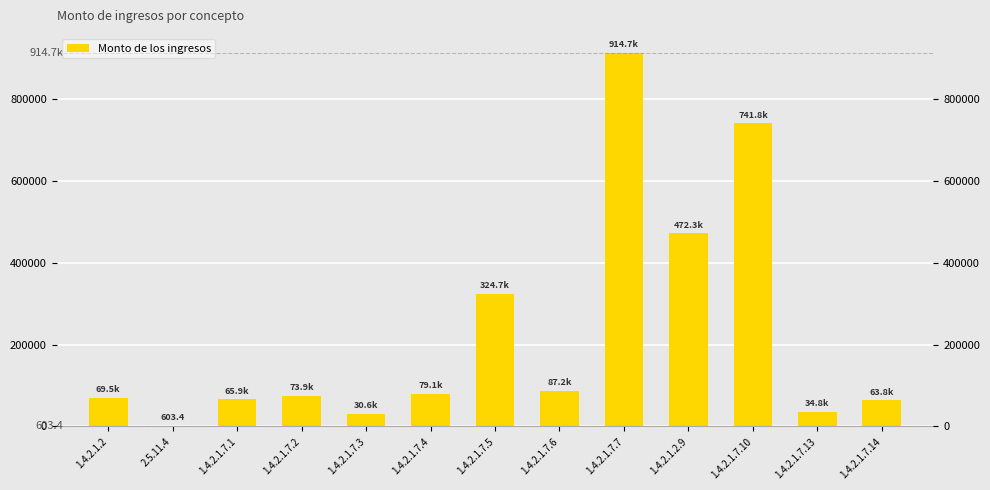

What is the ratio of the value at 1.4.2.1.7.7 to the value at 1.4.2.1.7.5?

2.8